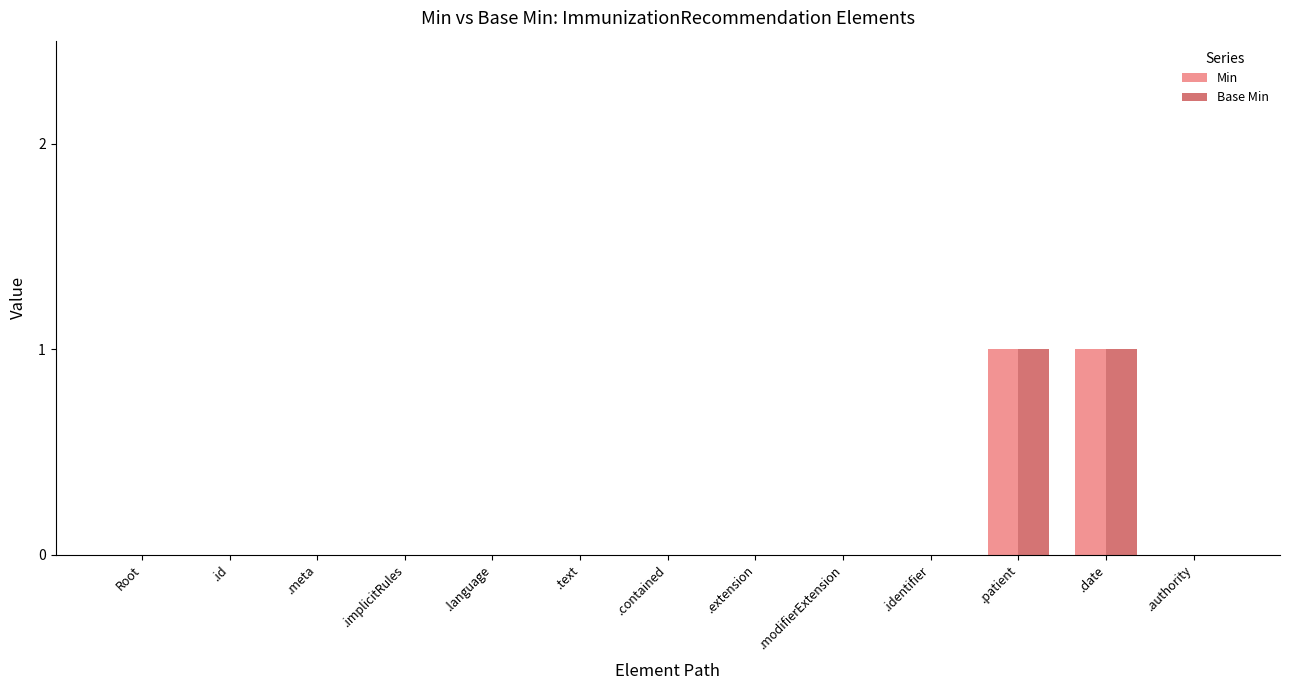

Is the value of Base Min at .patient greater than the value of Min at .implicitRules?

Yes